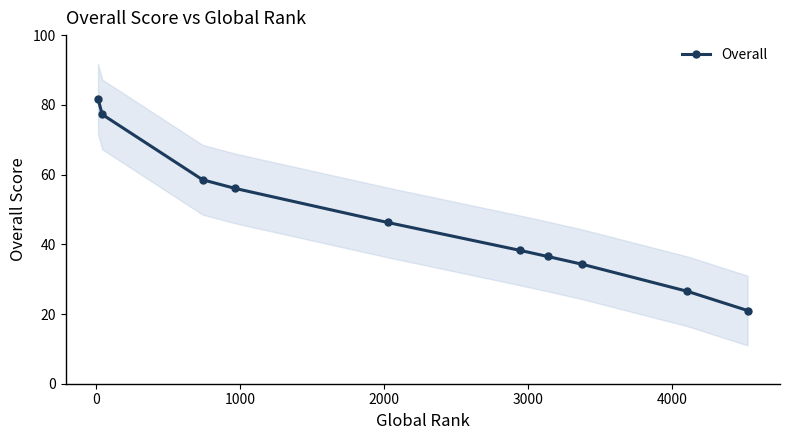

What is the value of the 10th point from the left?

21.0